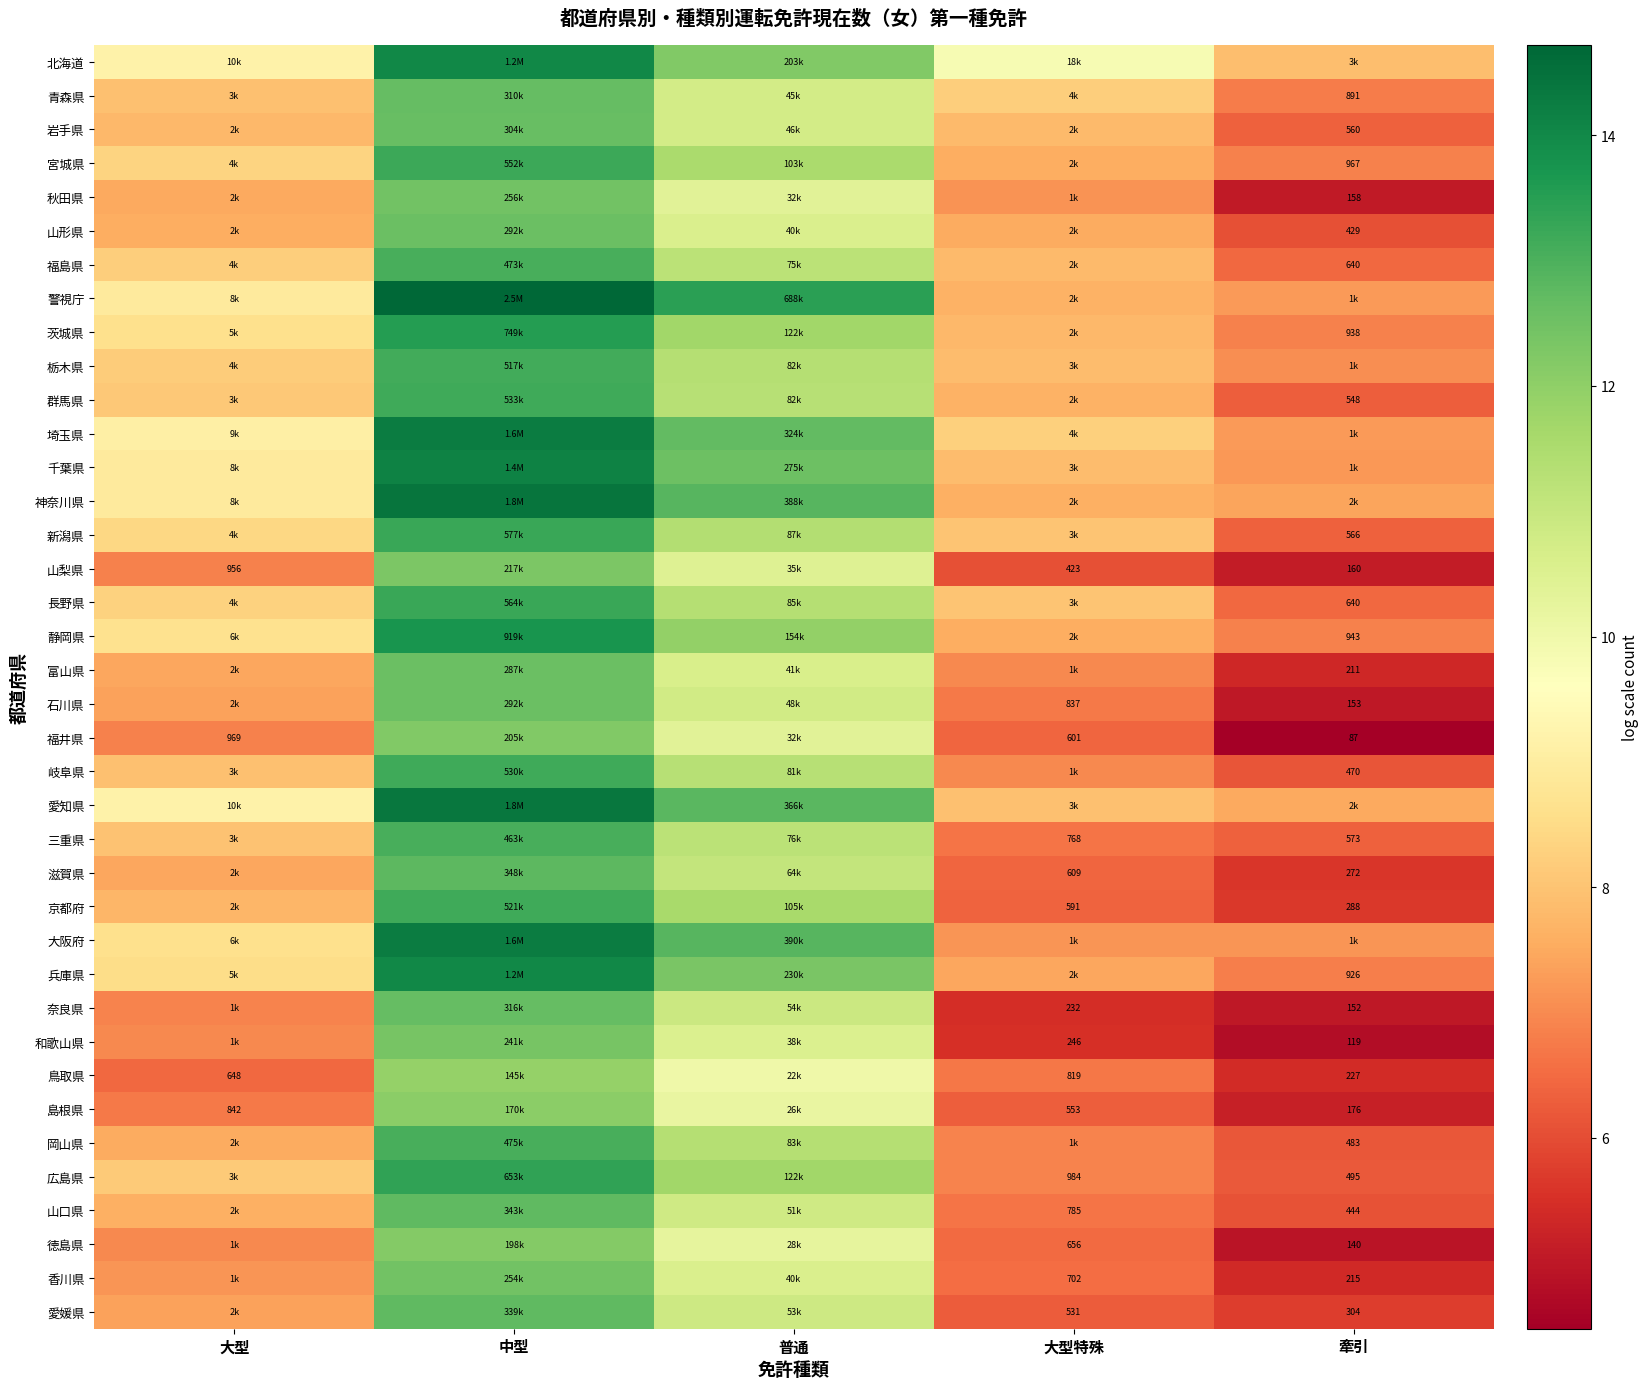

Is the value of 山梨県 at 牽引 greater than the value of 徳島県 at 大型特殊?

No